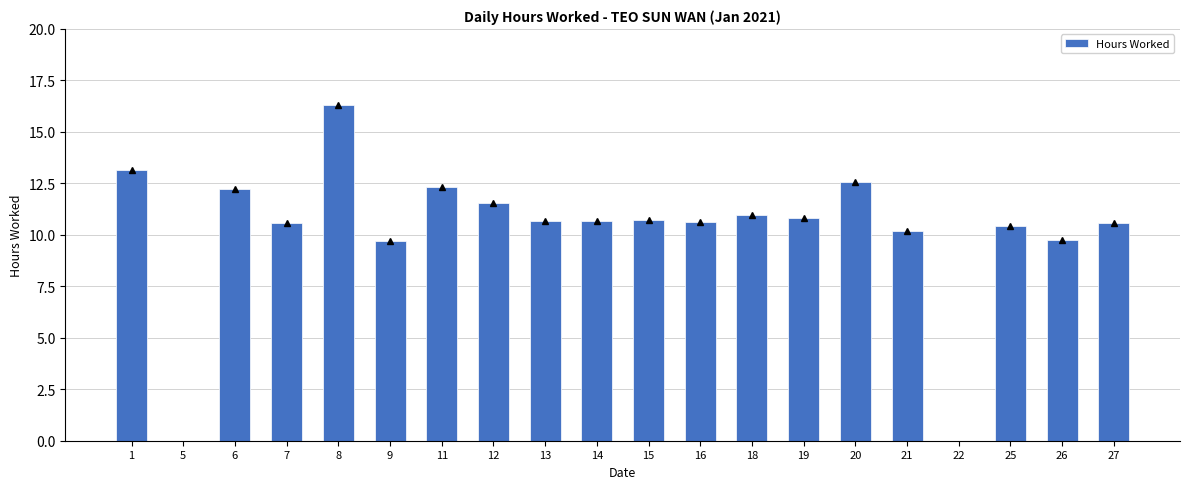

What is the average value?

10.2